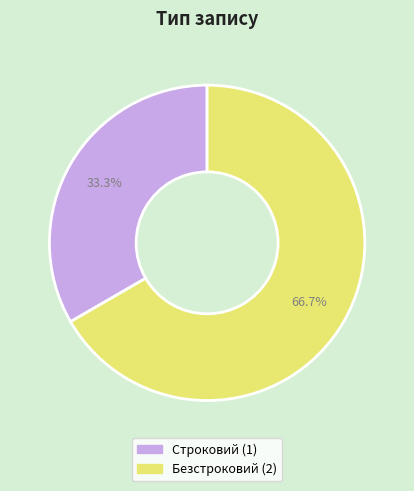

To the nearest percent, what is the average slice percentage?

50%